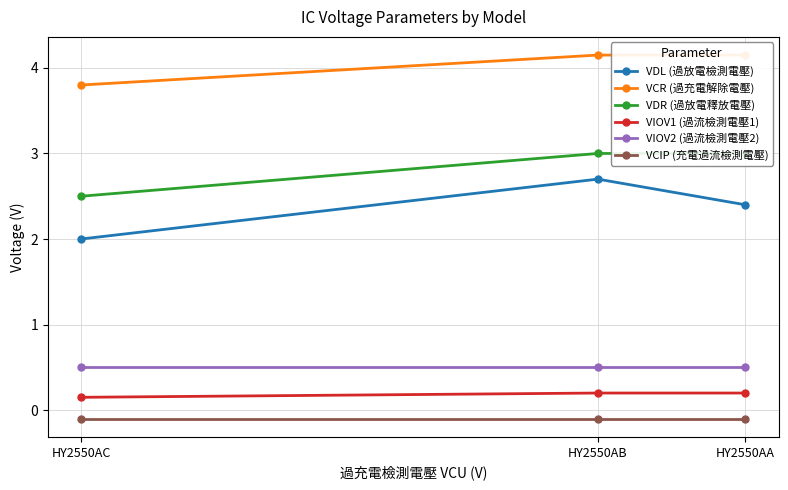

Is it true that VIOV1 (過流檢測電壓1) equals 0.2 at HY2550AB?

True